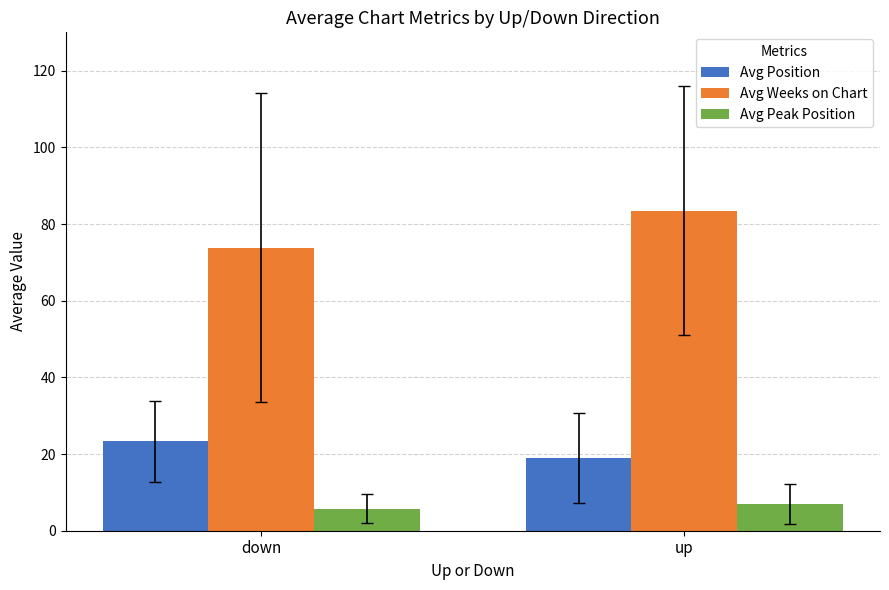

Is it true that Avg Position equals 19.0 at up?

True